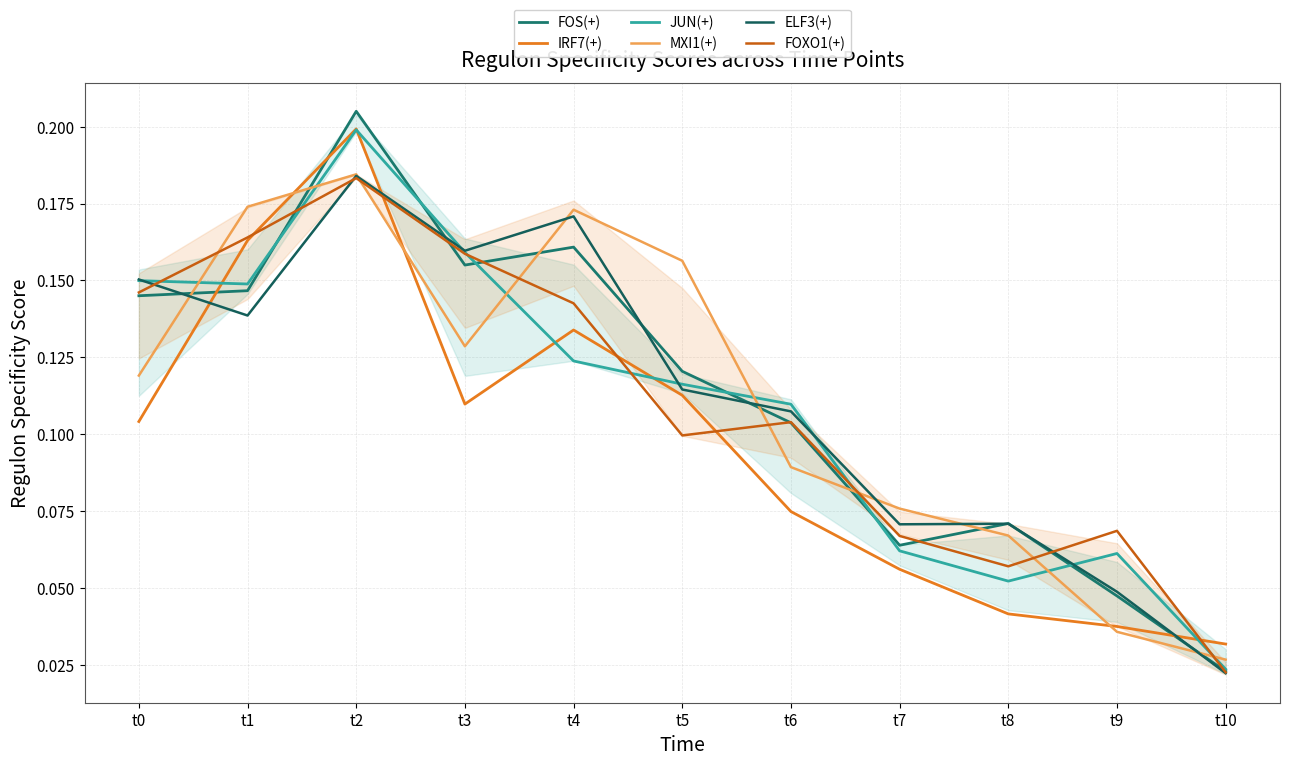

What are all the series names shown in the legend?

FOS(+), IRF7(+), JUN(+), MXI1(+), ELF3(+), FOXO1(+)